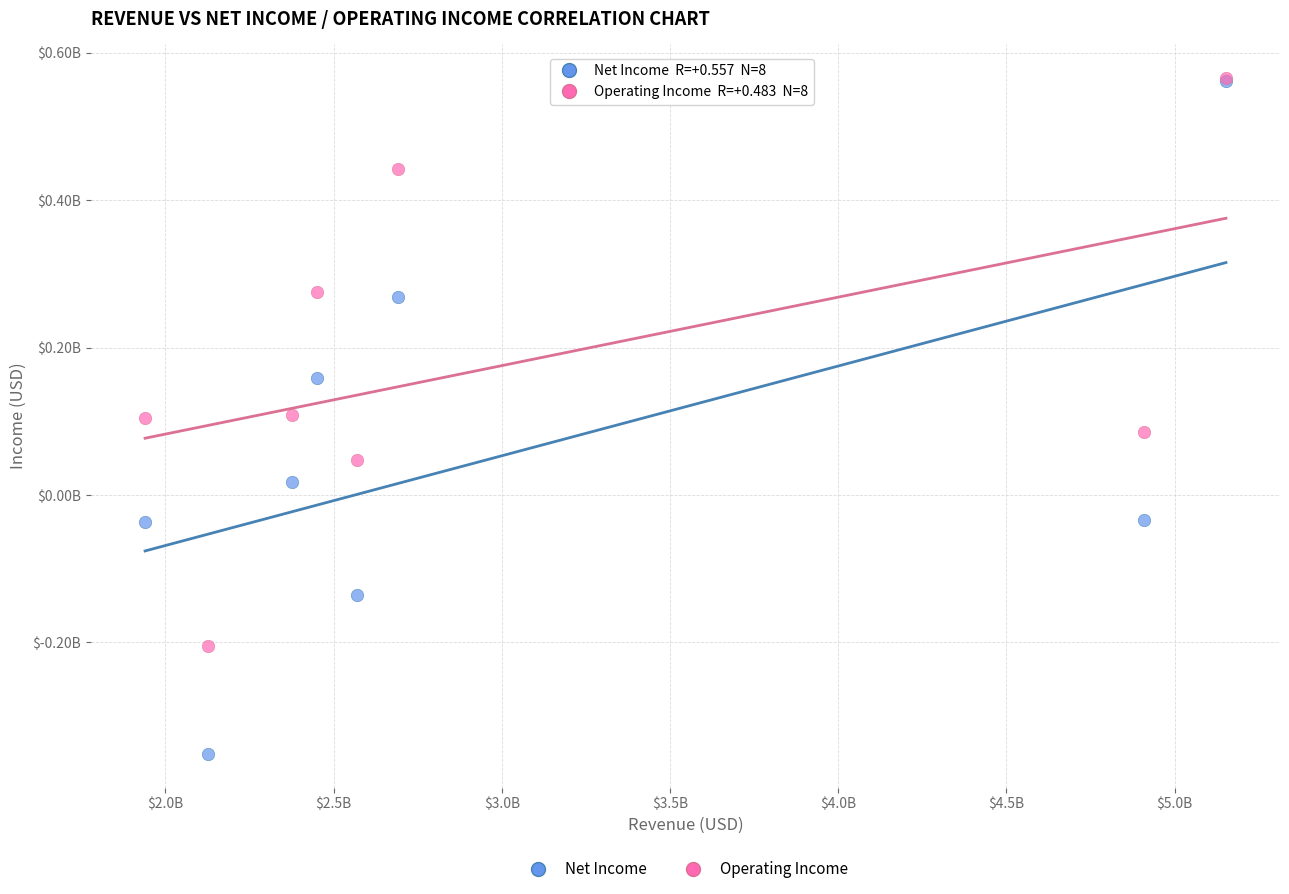

Which series has the largest Y range (max minus min)?

Net Income